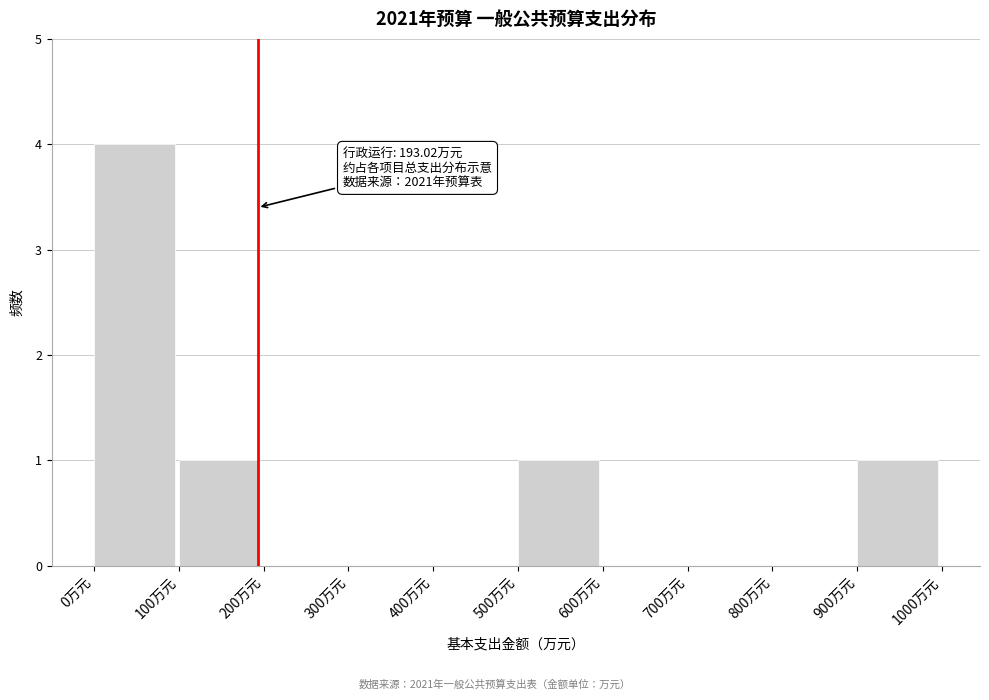

Which range on the x-axis has the tallest bar?

0 to 100